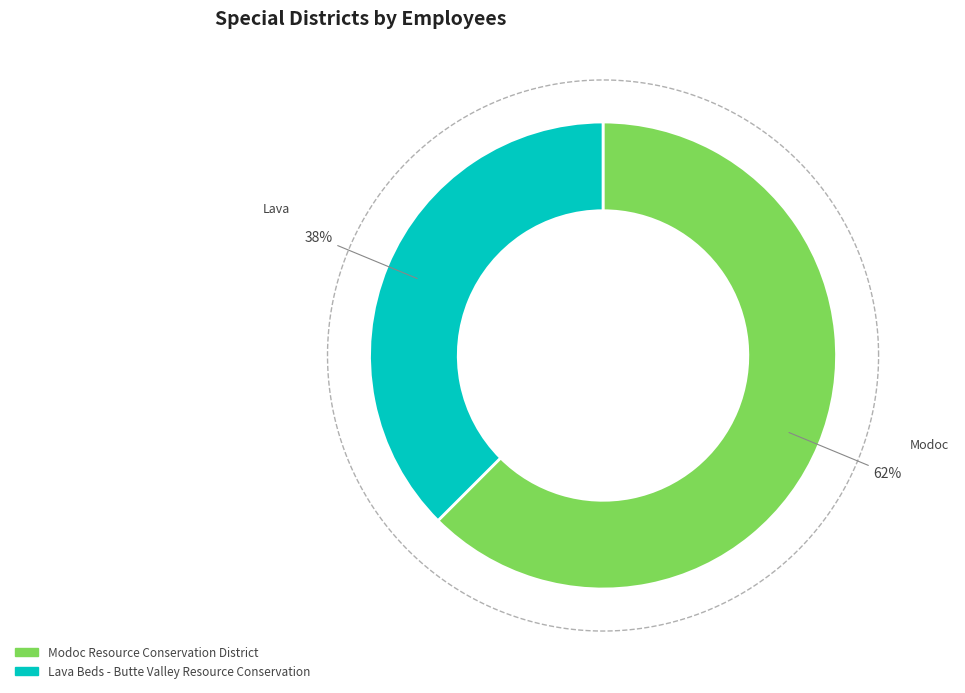

What portion of the pie excludes Lava Beds - Butte Valley Resource Conservation?

62.5%